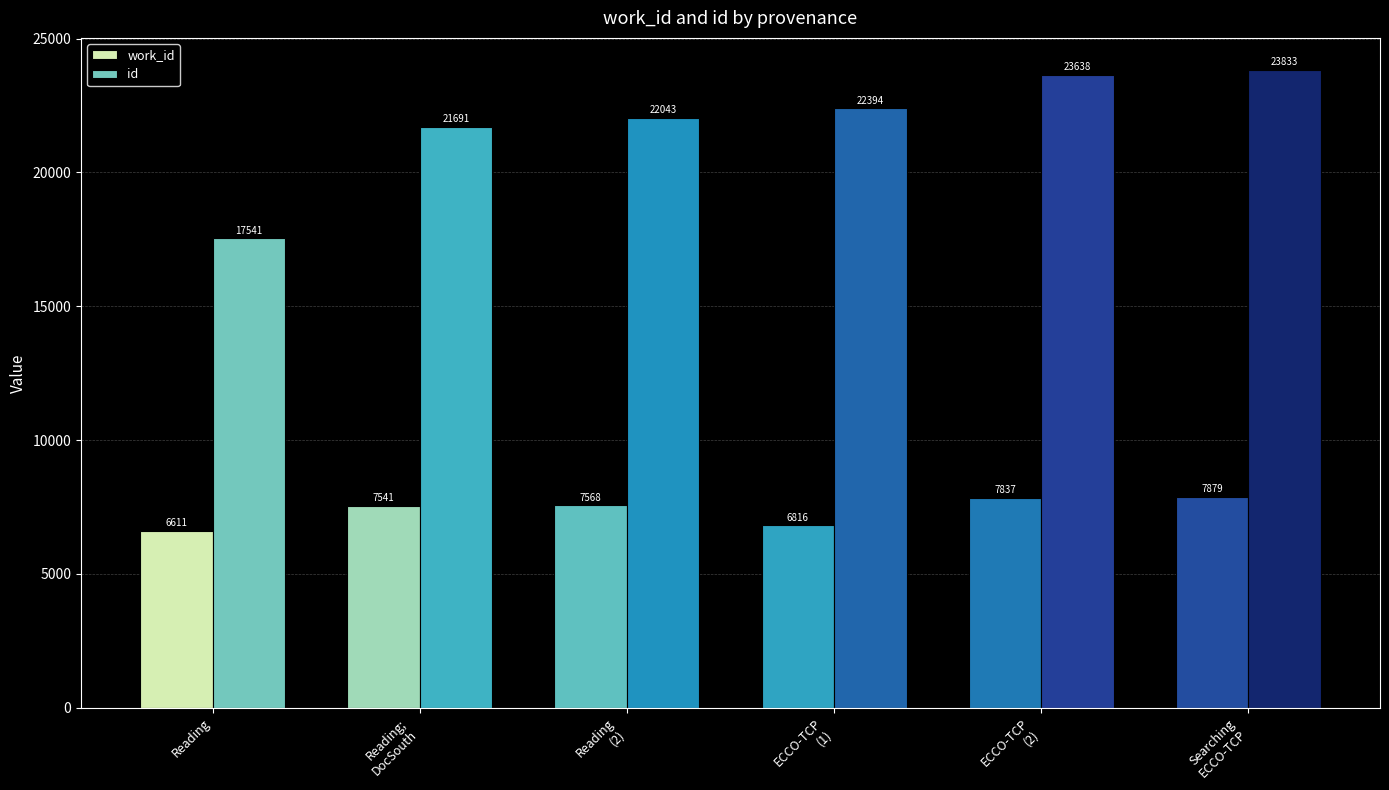

Which category has the highest value across all series?

Searching
ECCO-TCP